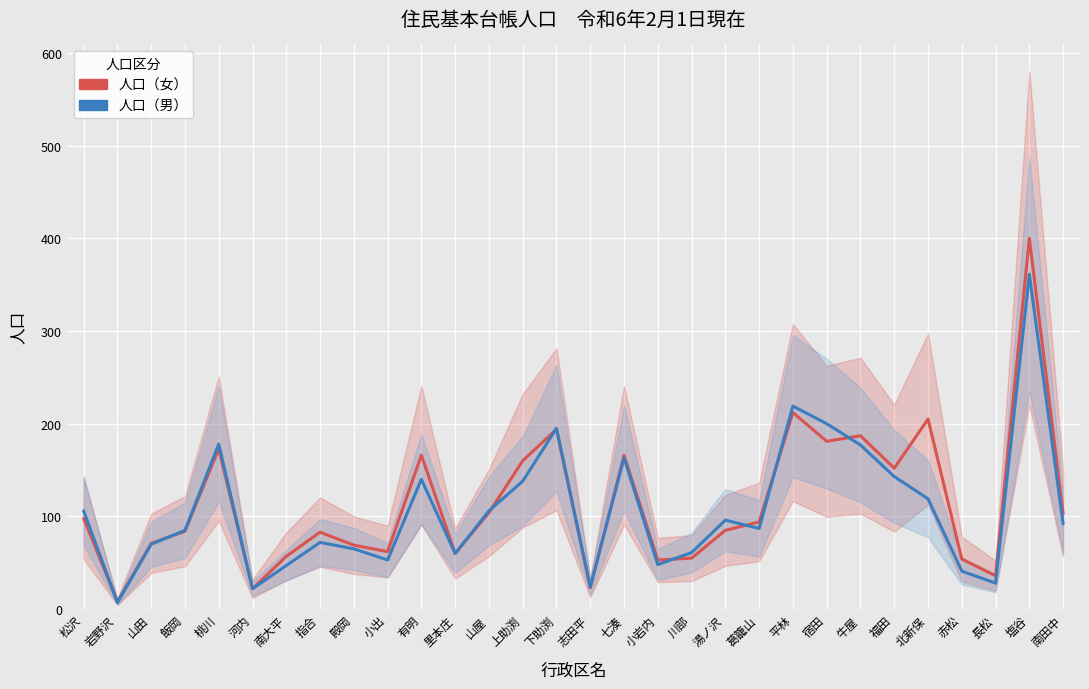

Where is the first local minimum for 人口（男）?

岩野沢